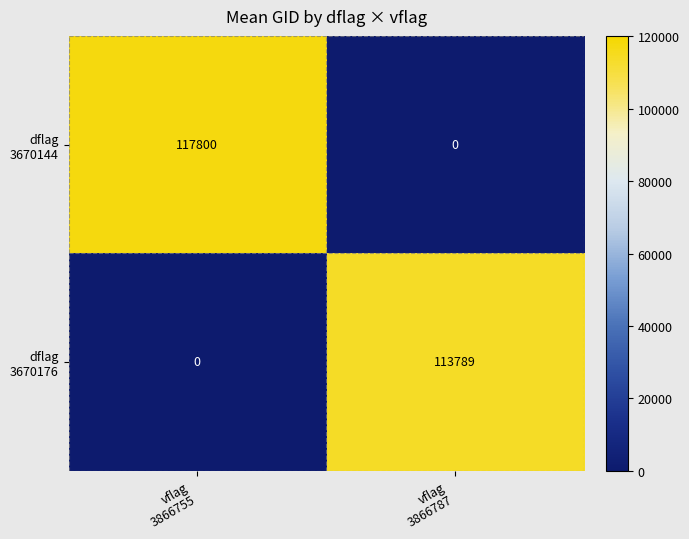

At which category does the chart reach its peak across all series?

vflag
3866755